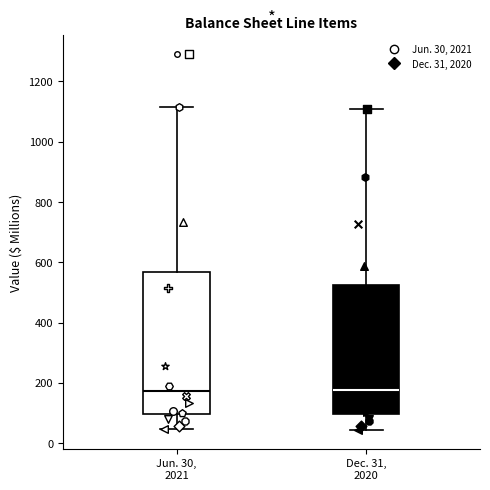

Reading left to right, transcribe this box plot: for each box, give where its median line is, the range the box spans, and where its two whiskers end, as read against the y-axis. The values are not printed on the chart, so give them approximately, as read against the axis.

Jun. 30, 2021: median 180, box 100 to 560, whiskers 40 to 1120
Dec. 31, 2020: median 180, box 100 to 520, whiskers 40 to 1100